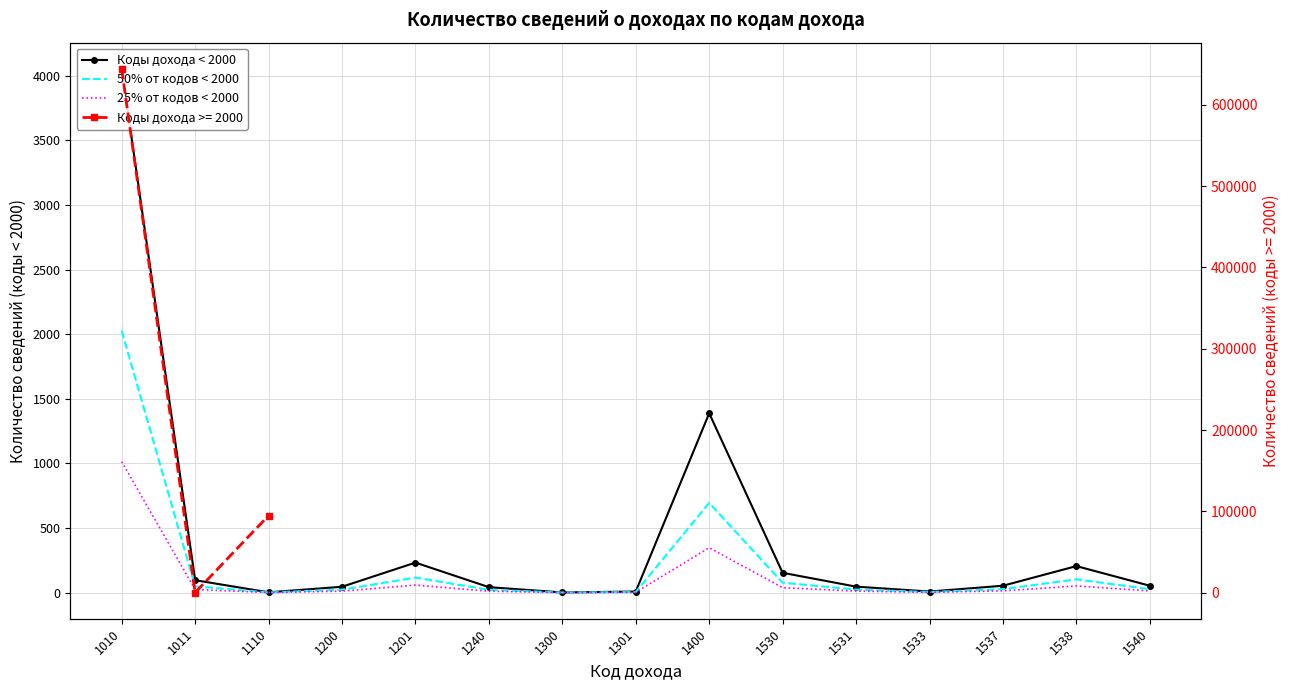

Where is Коды дохода < 2000 nearest to the value 2027?

1400